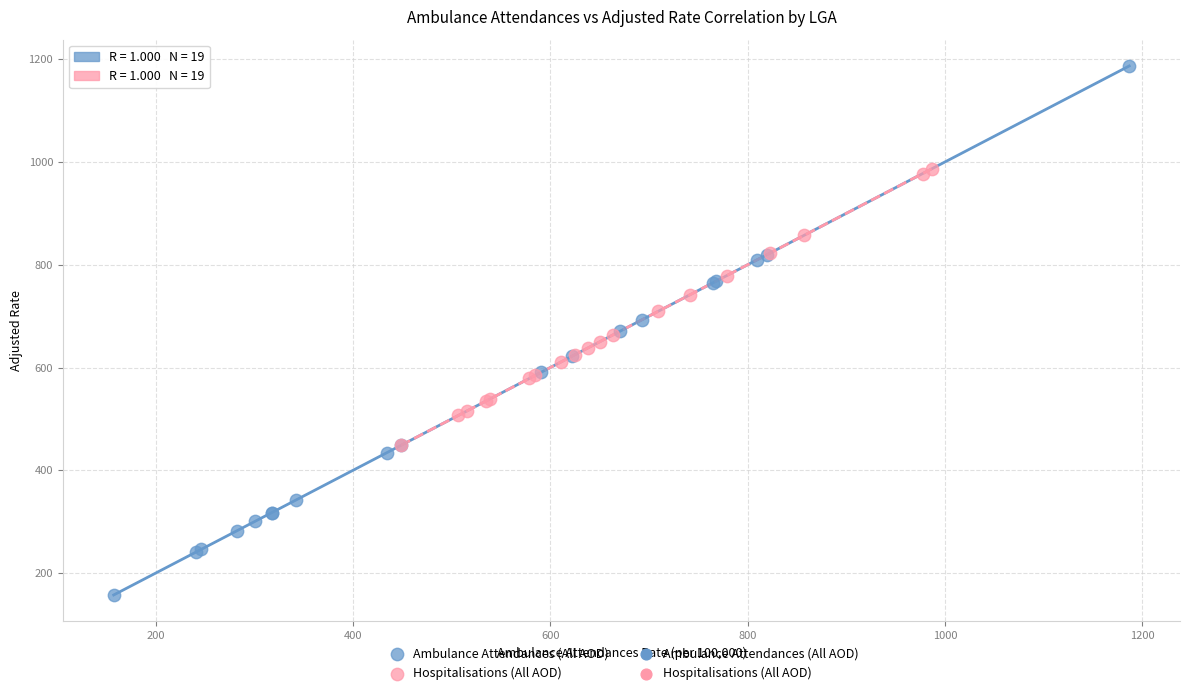

Which series contains the highest Y value?

Ambulance Attendances (All AOD)